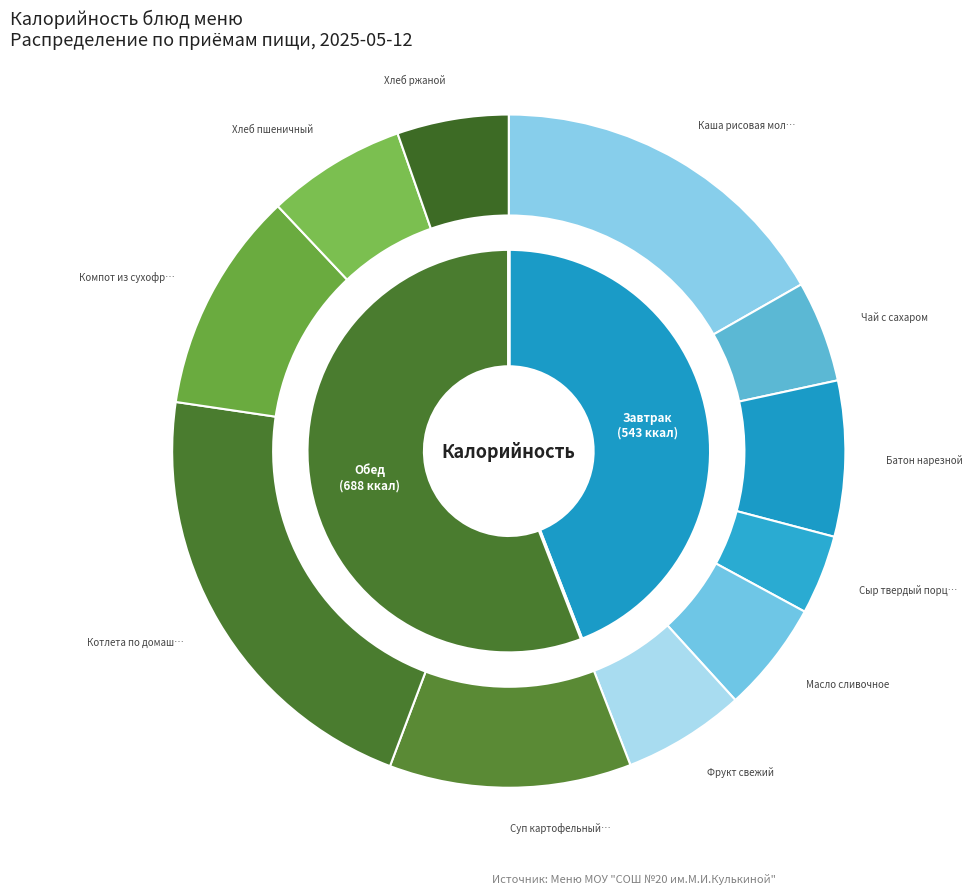

What percentage is the Сыр твердый порциями slice, to the nearest percent?

4%